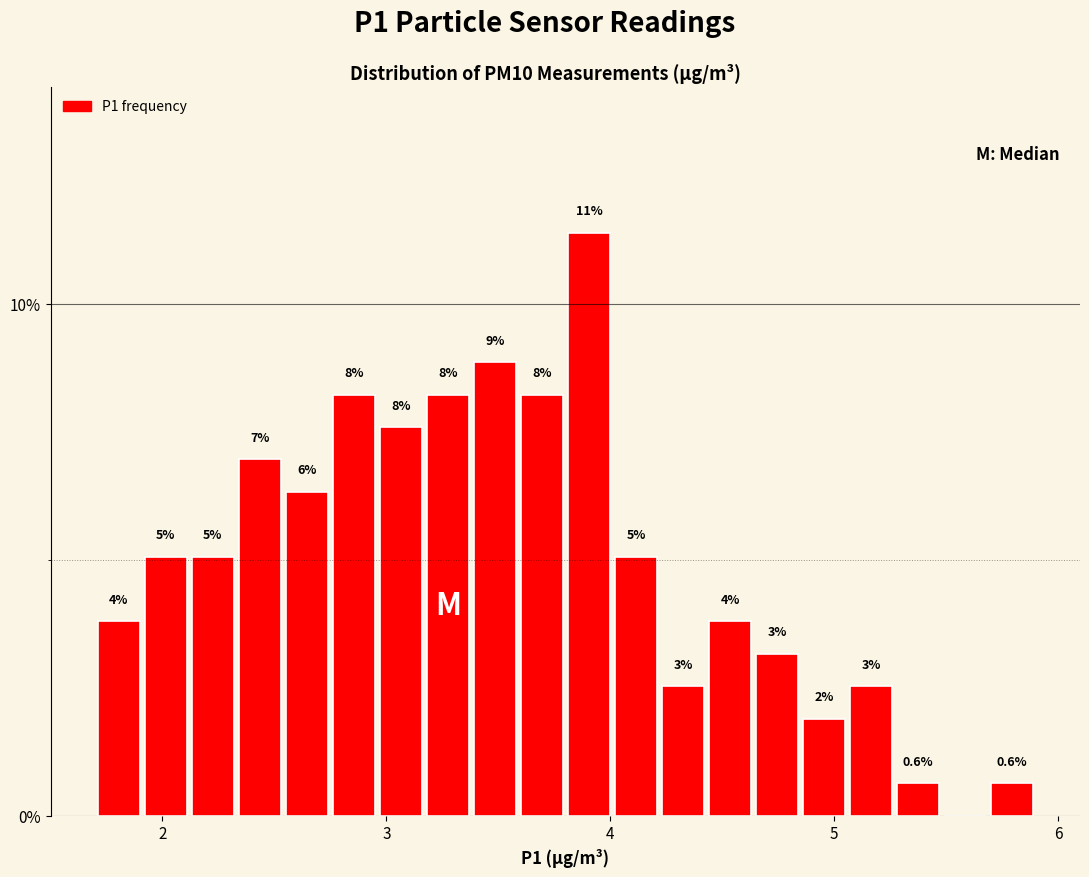

Read against the x-axis, roughly where is the centre of the tallest bar?

3.9